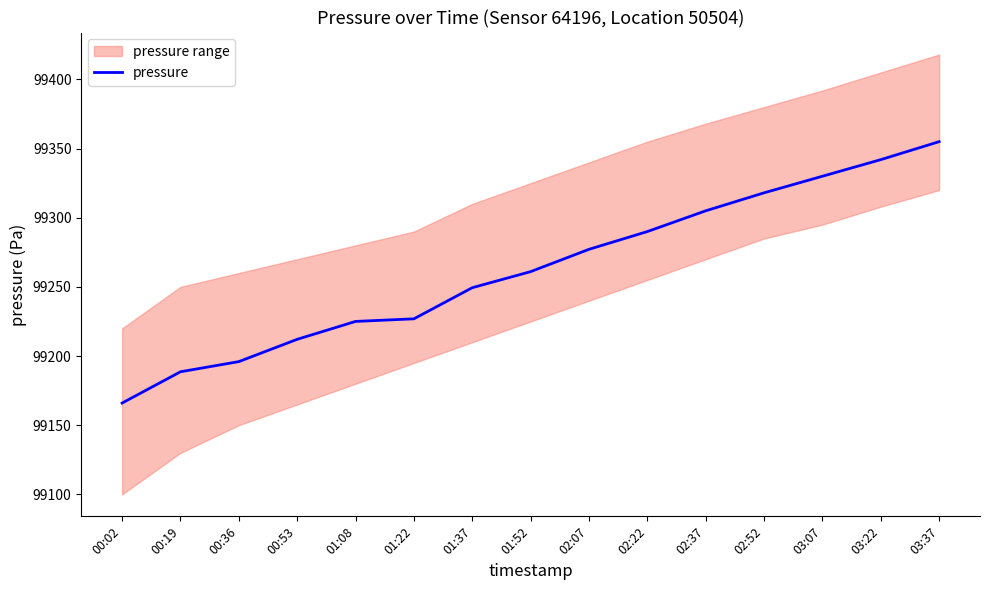

What is the sum of the values at 00:02 and 01:37?

198415.4